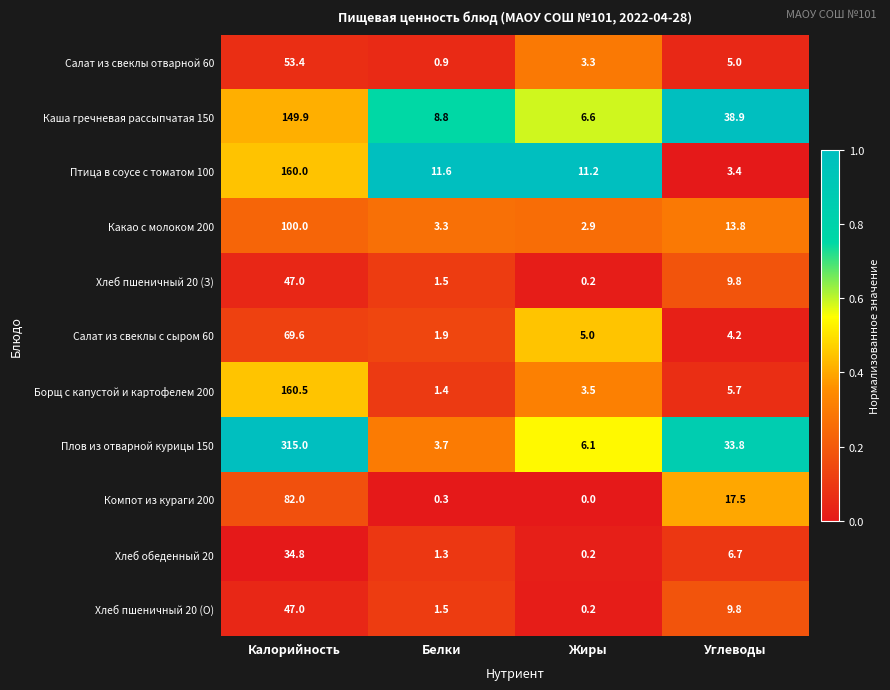

What value does the Салат из свеклы отварной 60 series have at Калорийность?

53.4